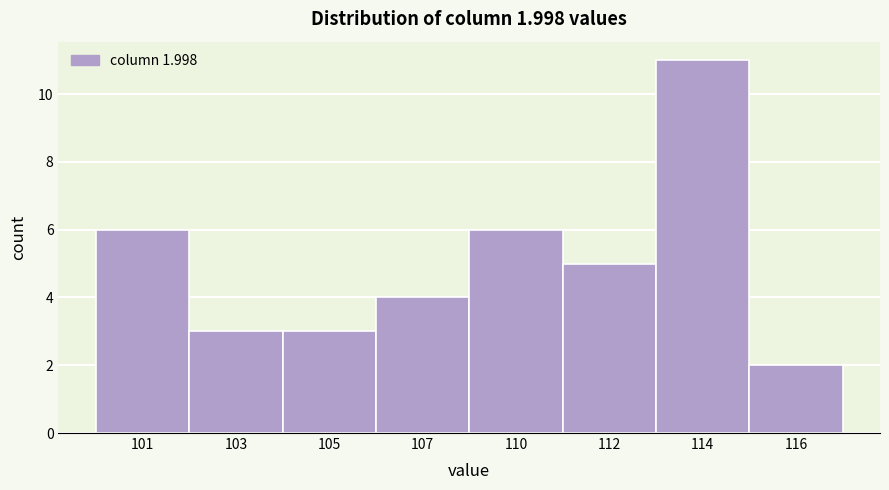

Reading left to right, transcribe all the data shown in this chart.

6	3	3	4	6	5	11	2